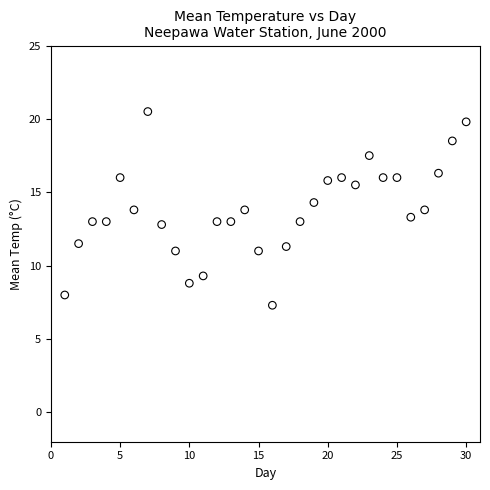

What is the range of X values (max minus min)?

29.0